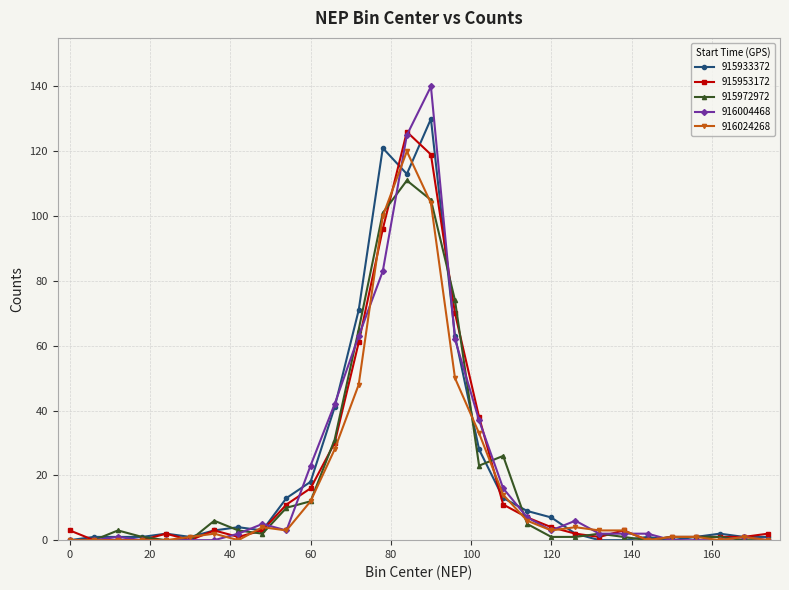

Is this an area chart (filled region under the line)?

No